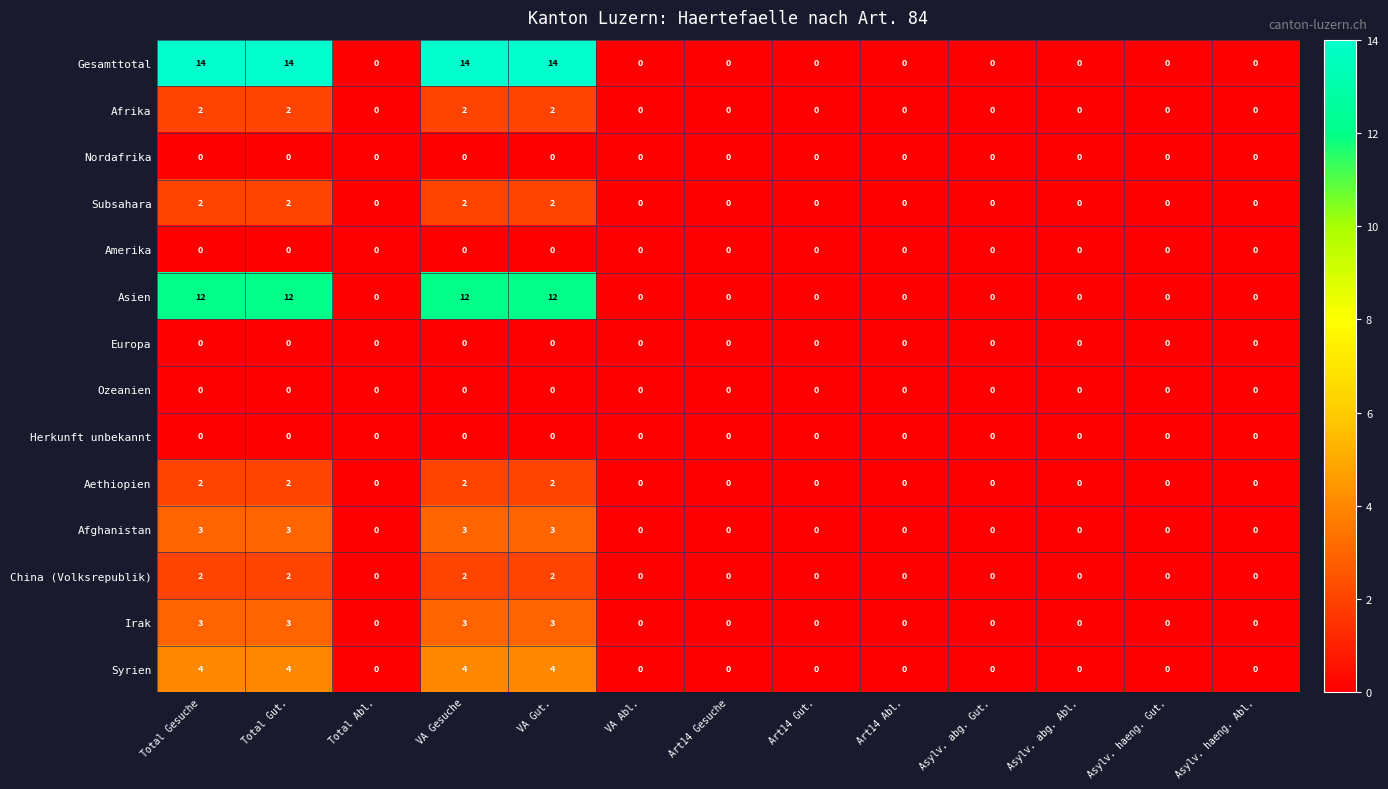

Which series has the widest spread of values?

Gesamttotal